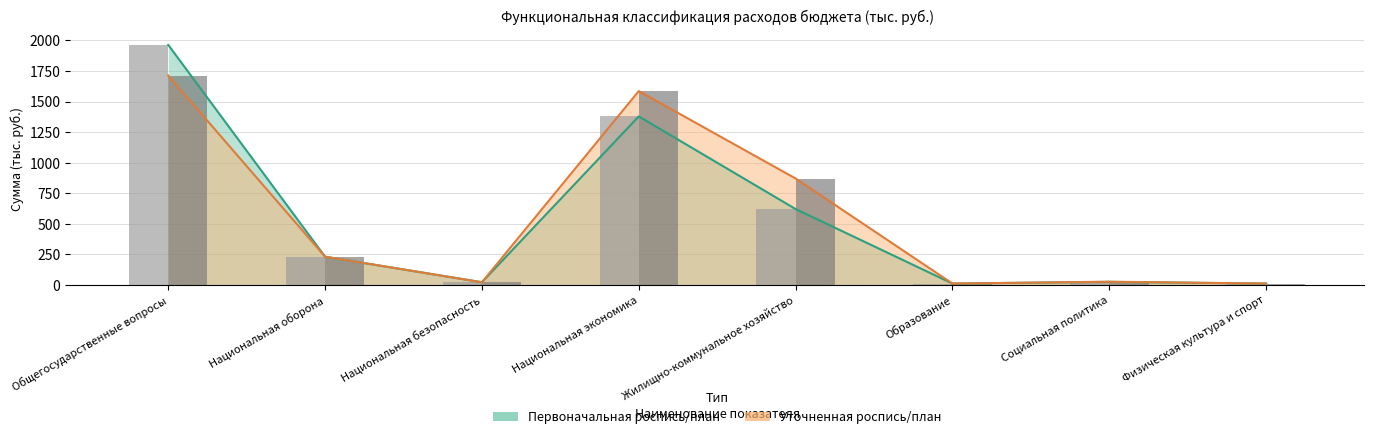

What is the total value across all series at Образование?

20.0